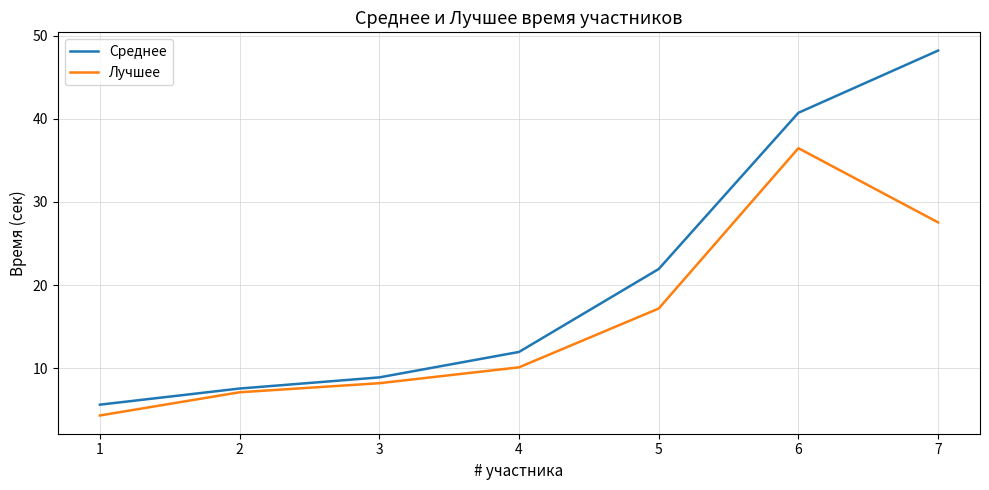

What is the sum of all Среднее values?

144.9